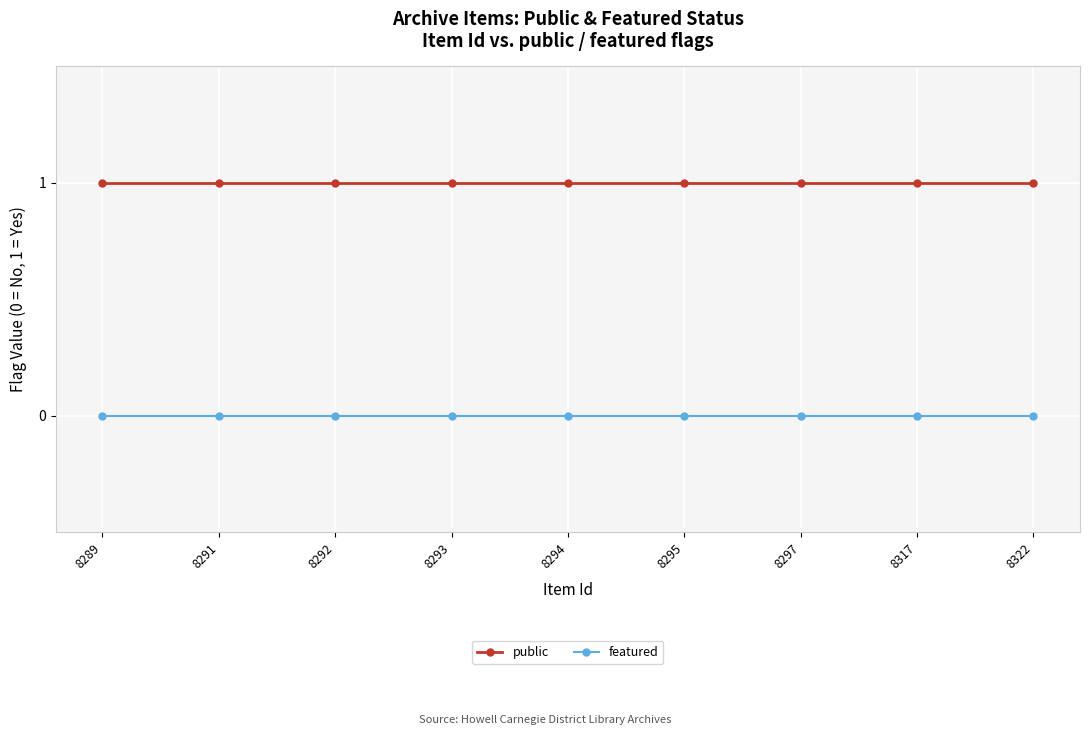

Reading right to left, extract all data points from this chart.

public: 1	1	1	1	1	1	1	1	1
featured: 0	0	0	0	0	0	0	0	0